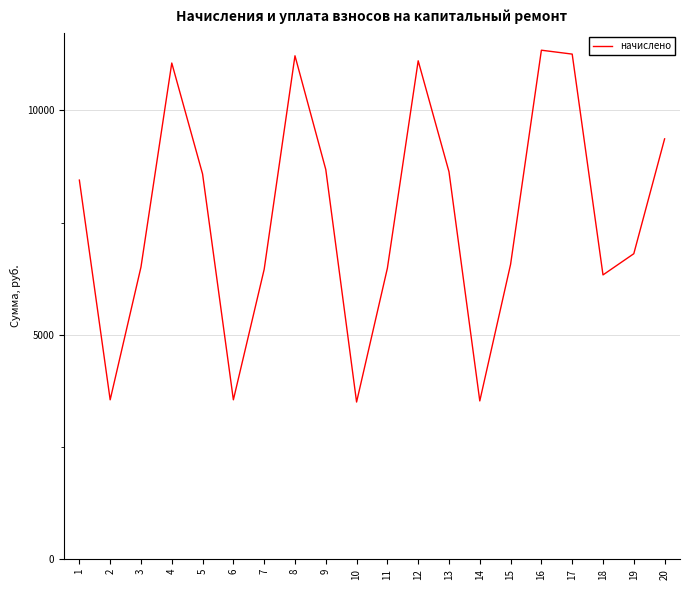

What is the smallest value displayed?

3502.4